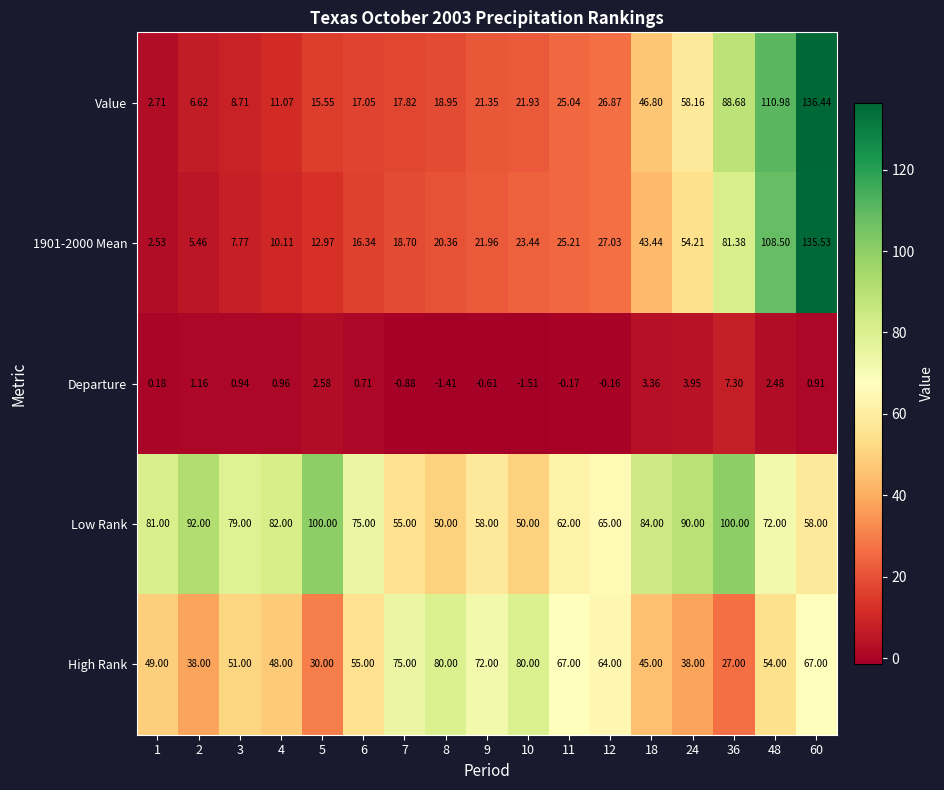

Which series has the largest total across all categories?

Low Rank